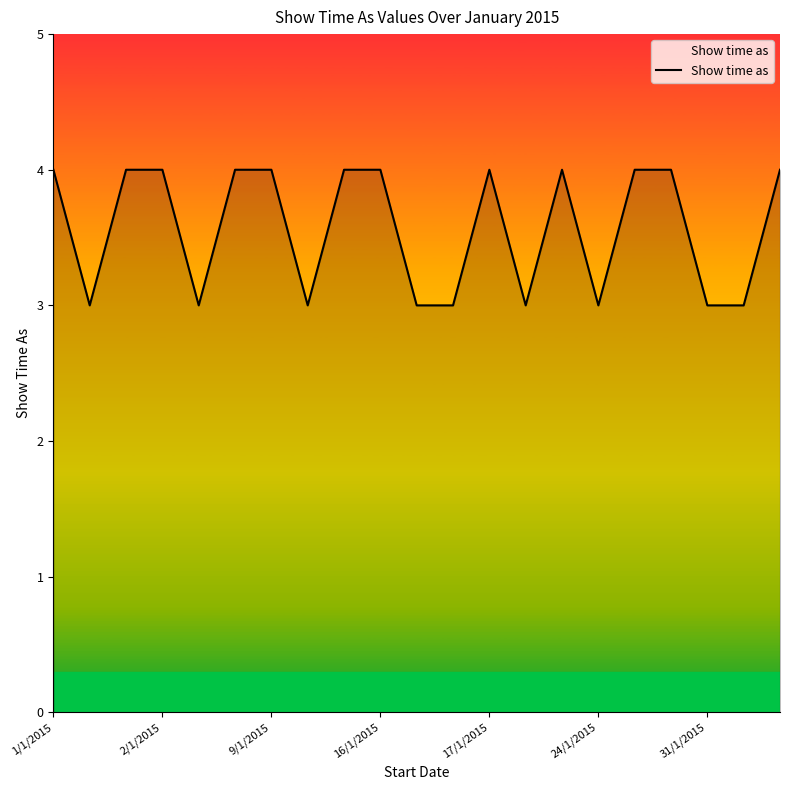

What is the minimum value shown in the chart?

3